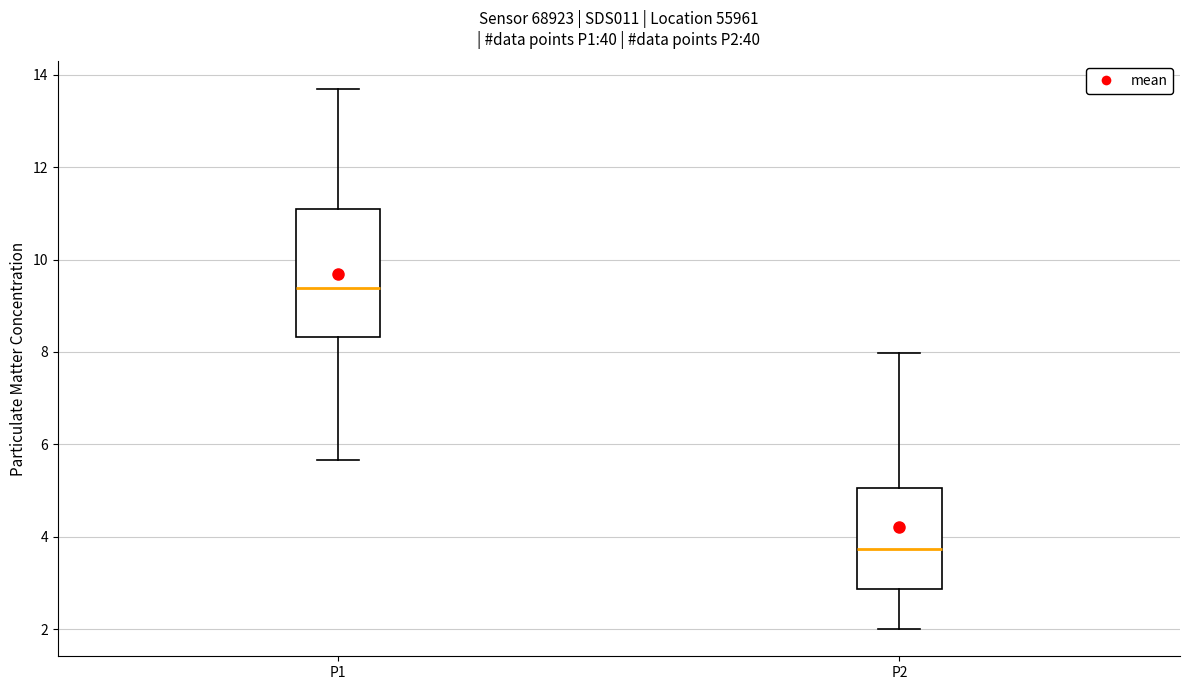

Comparing the boxes themselves (not the whiskers), which one is the tallest?

P1